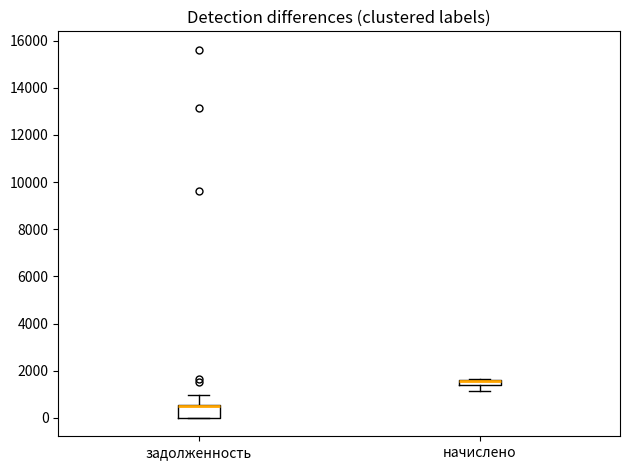

Where is the lower edge of the box for задолженность on the y-axis? The values are not printed on the chart, so give them approximately, as read against the axis.

0